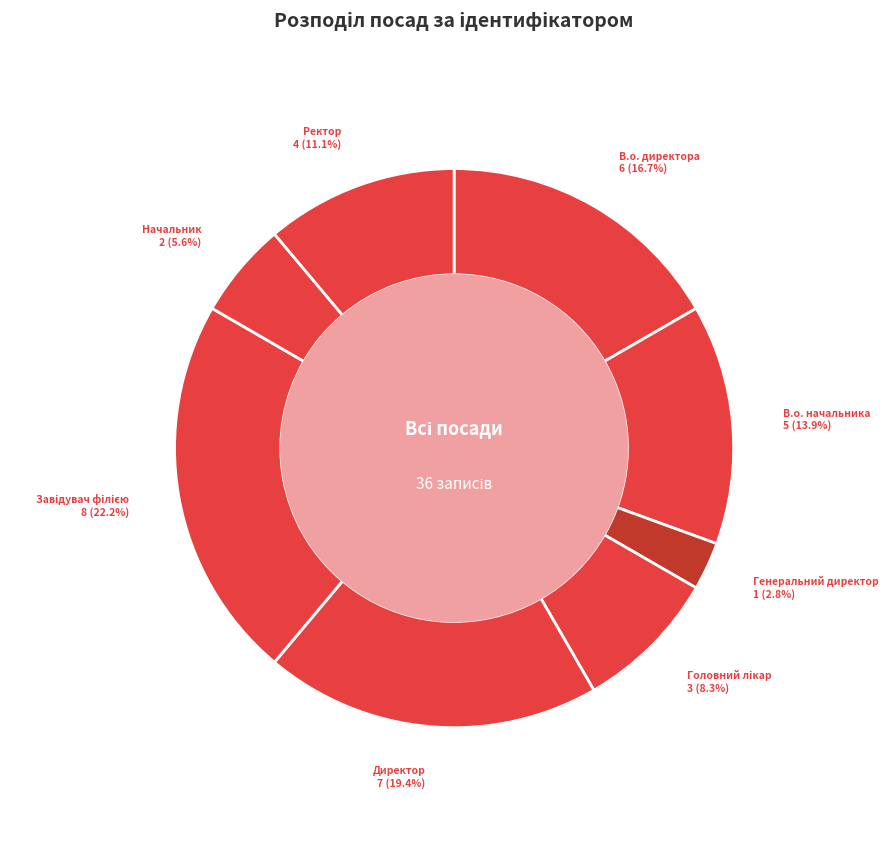

Between В.о. директора and В.о. начальника, which is larger?

В.о. директора